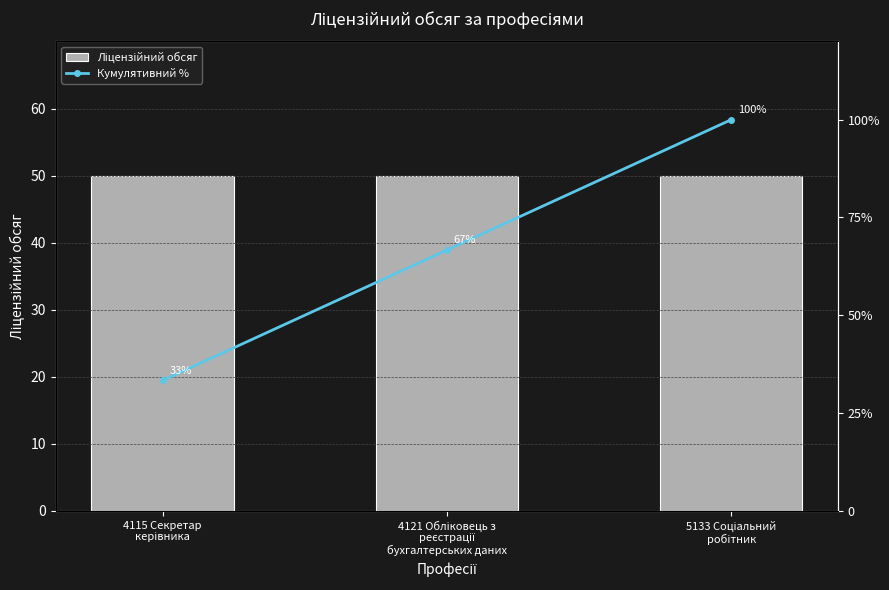

The Кумулятивний % series shows 35.5 at 4121 Обліковець з
реєстрації
бухгалтерських даних. True or false?

False